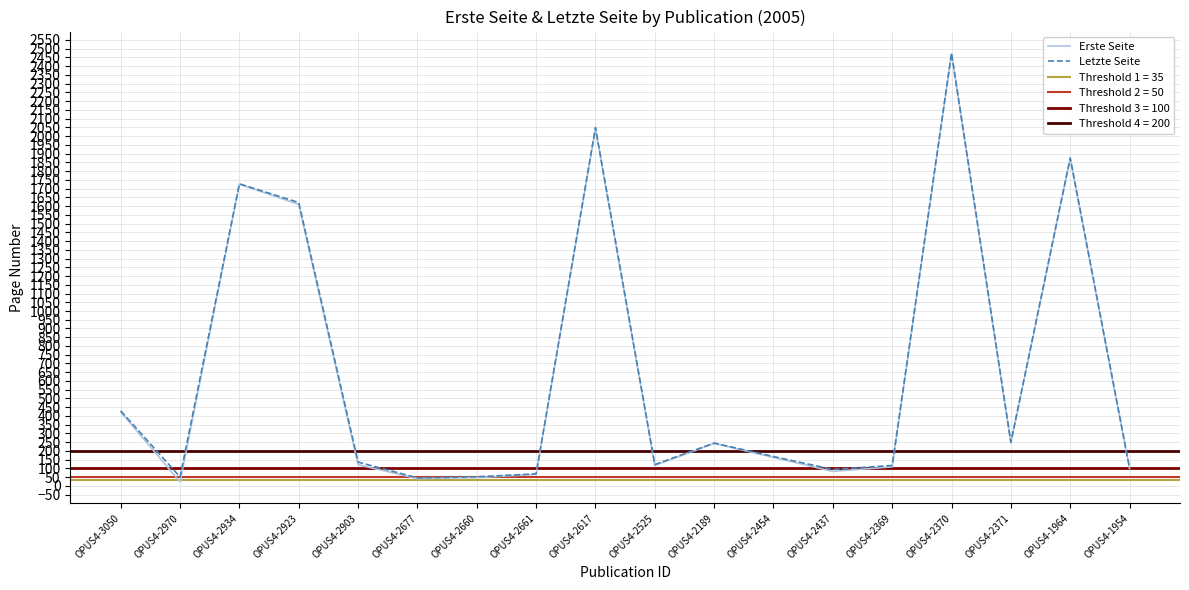

What is the total value across all series at OPUS4-2369?

226